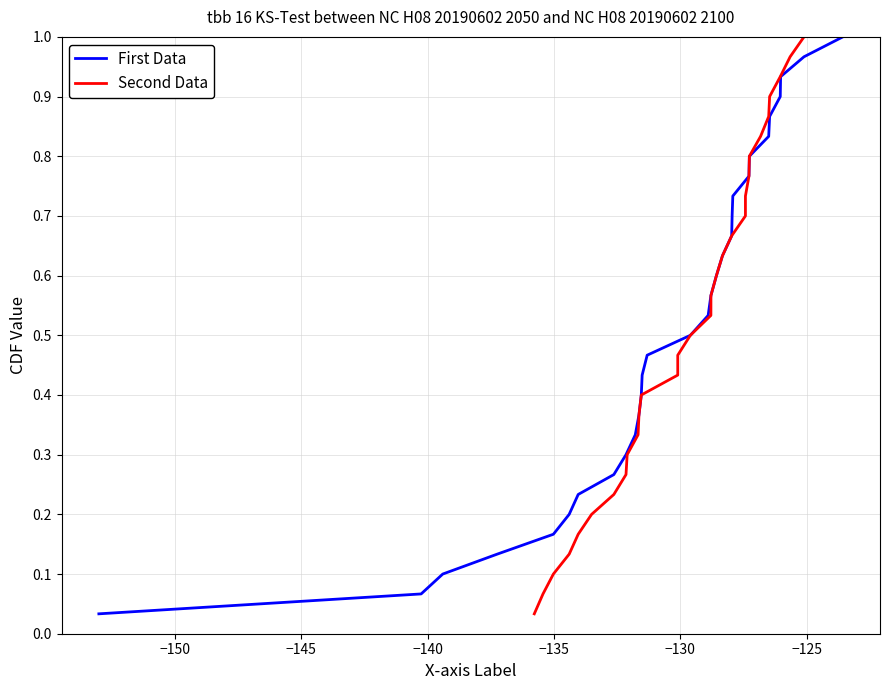

True or false: Second Data has a value of 0.2 at 29.

False